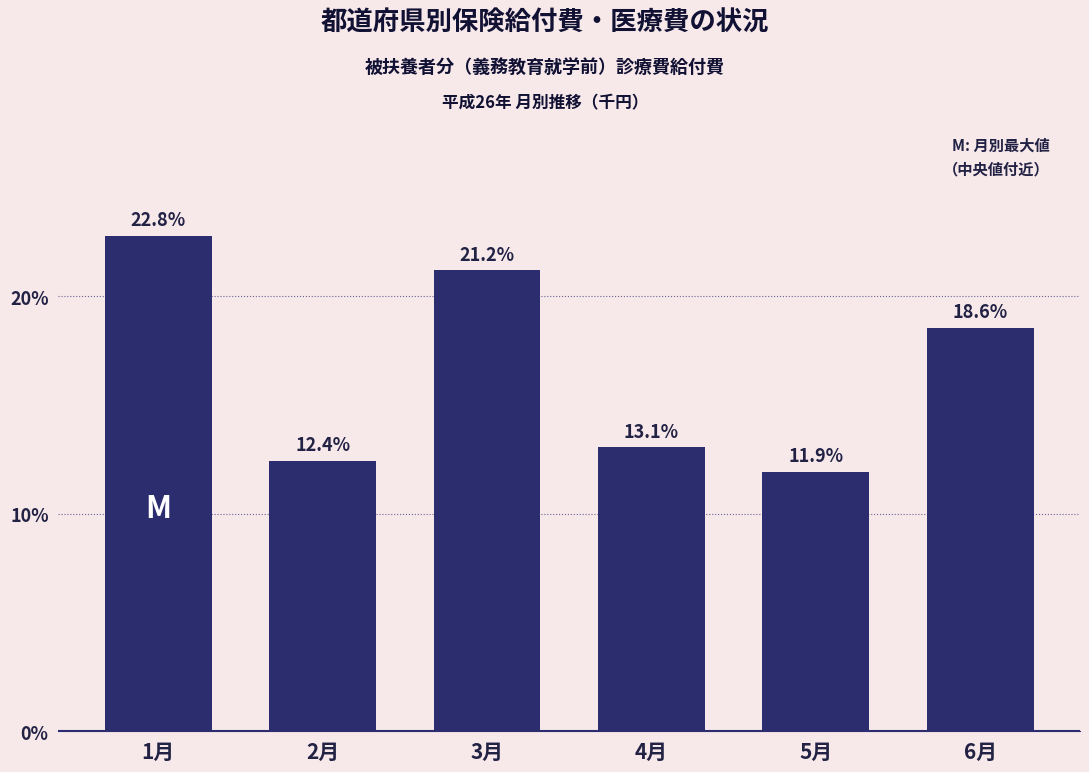

Reading left to right, list all the values displayed in this chart.

22.8	12.4	21.2	13.1	11.9	18.6